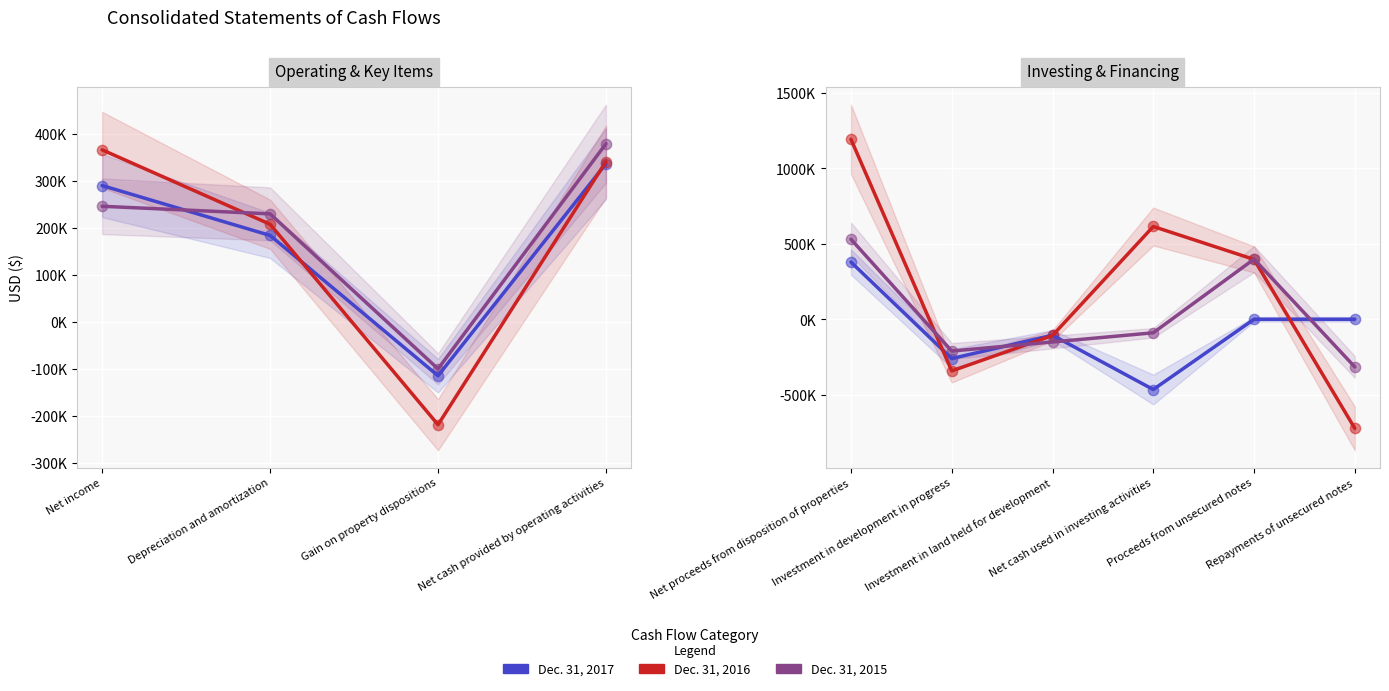

What are all the series names shown in the legend?

Dec. 31, 2017, Dec. 31, 2016, Dec. 31, 2015